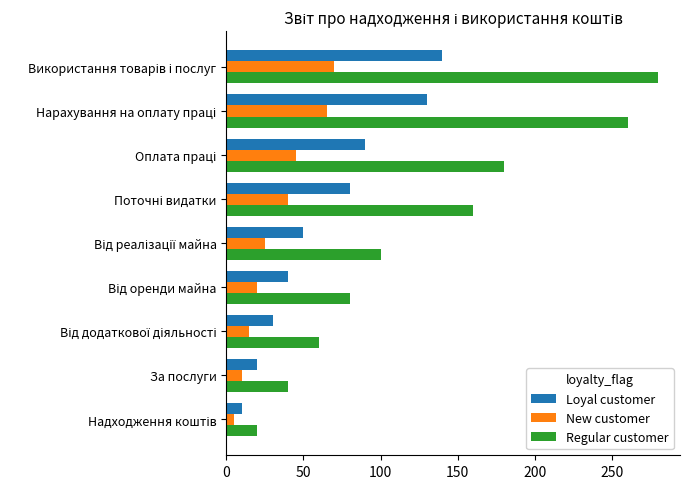

Which series has the largest total across all categories?

Regular customer